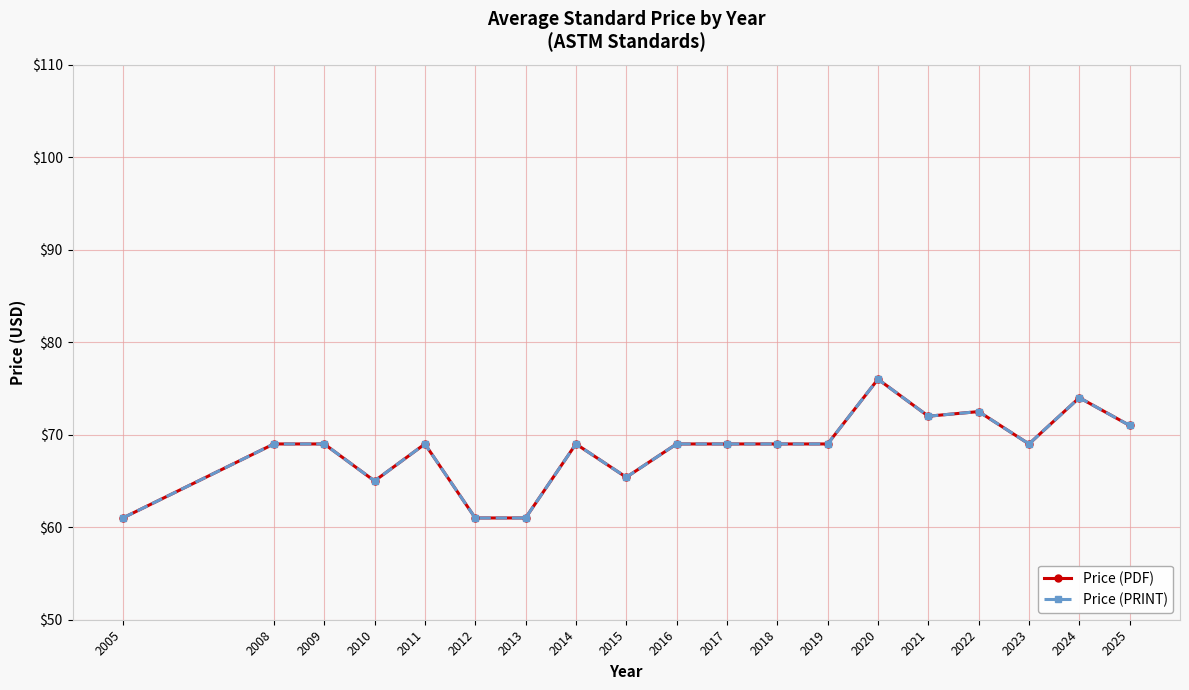

At which category does Price (PDF) reach its first local valley?

2010